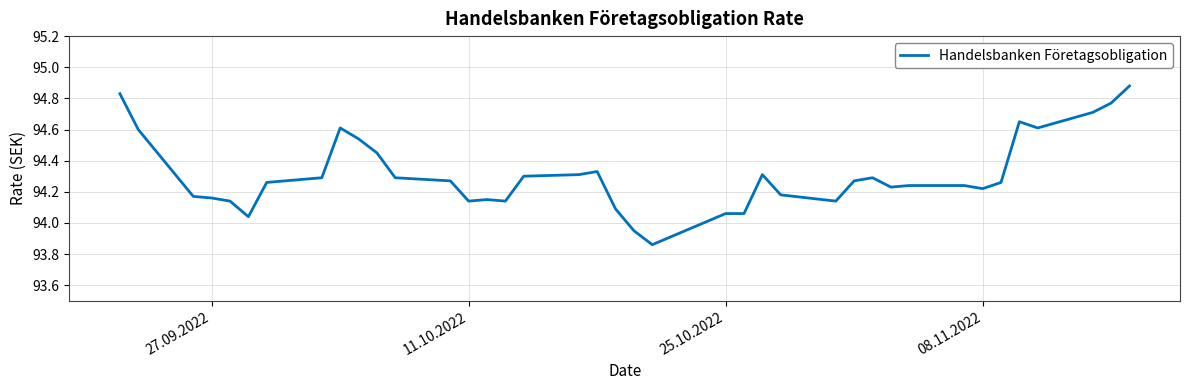

What is the difference between the maximum and minimum values?

1.0